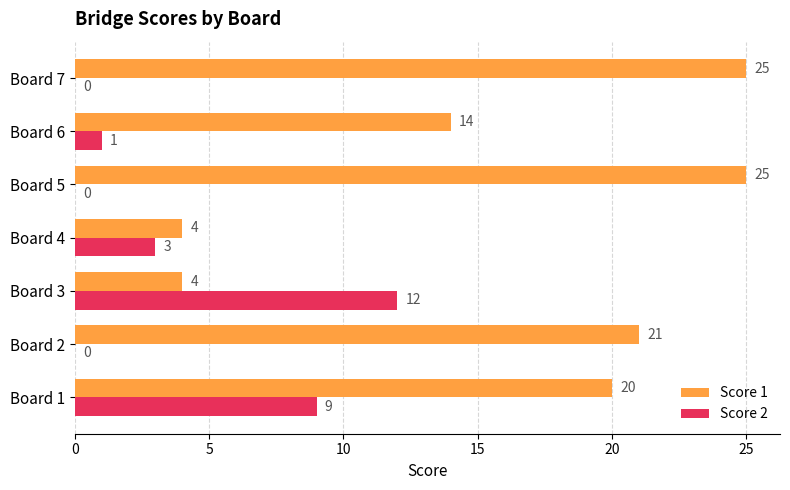

What is the maximum value for Score 2?

12